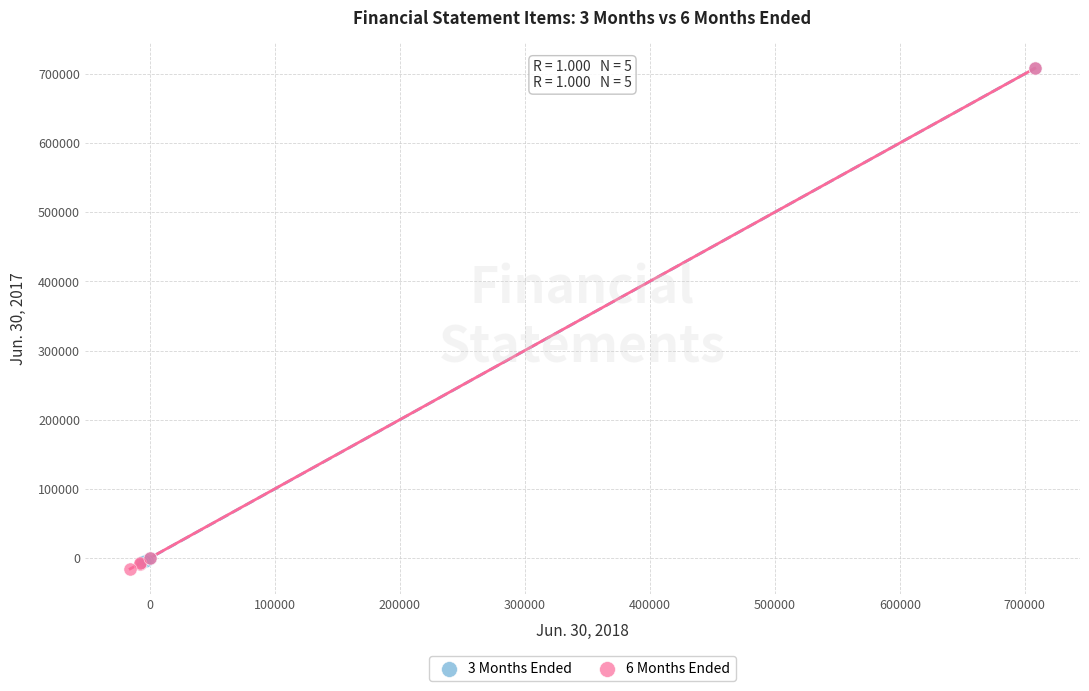

Which series has the widest spread of Y values?

6 Months Ended